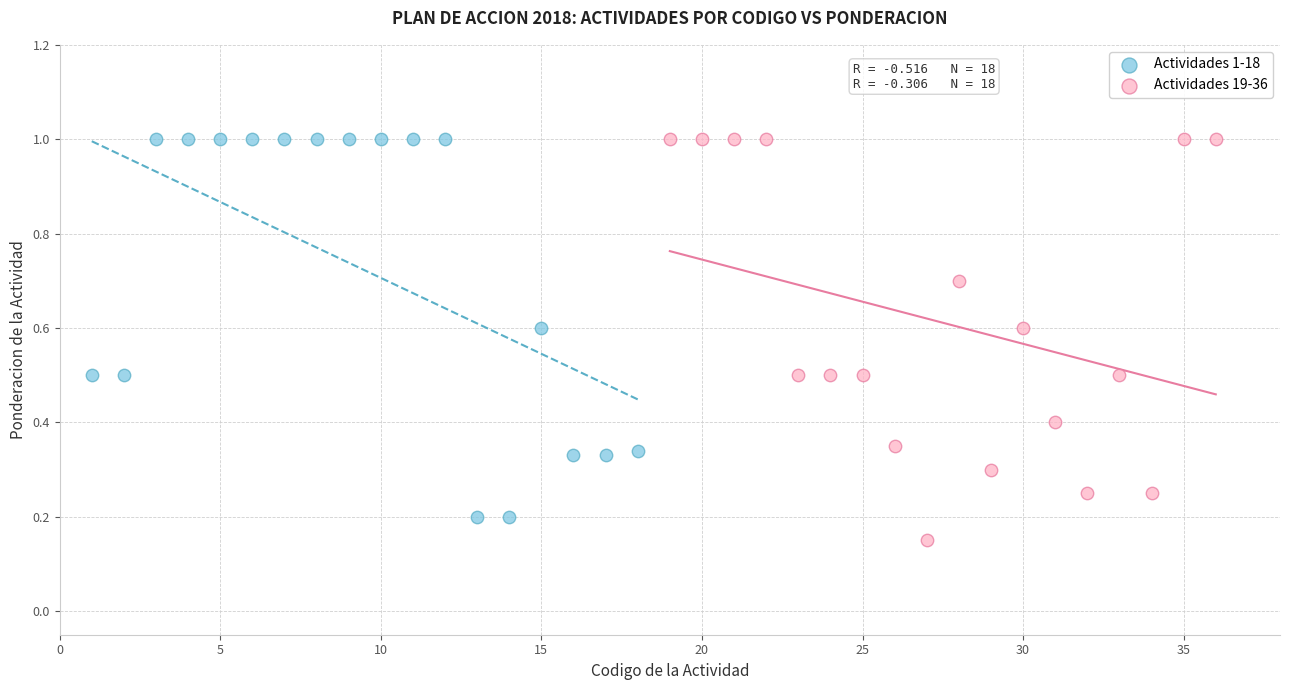

Which series contains the lowest Y value?

Actividades 19-36